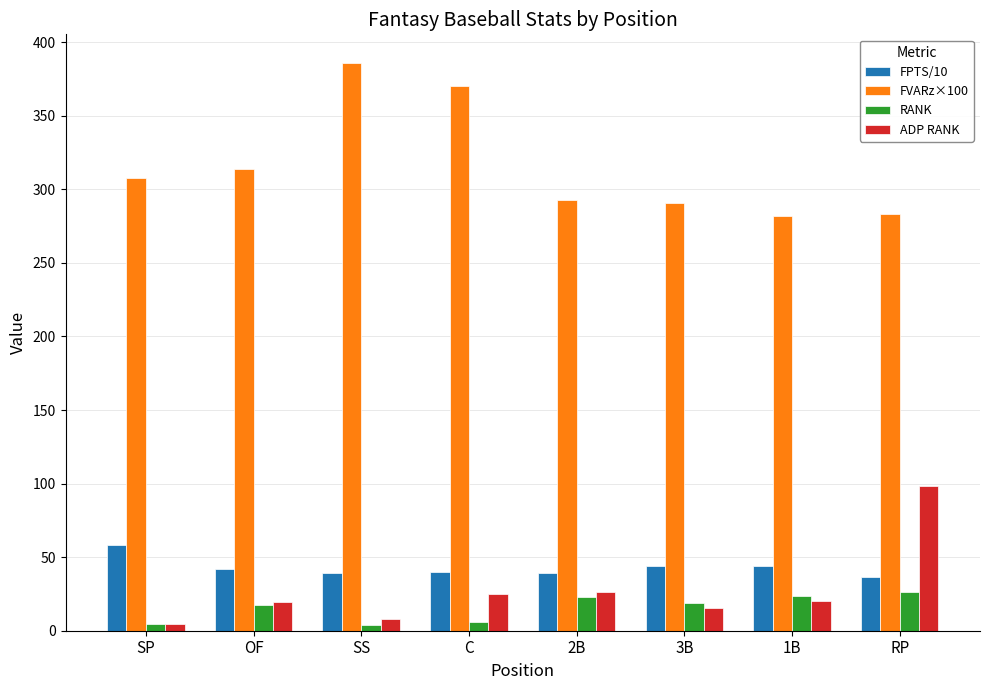

Is the value of FVARz×100 at 3B greater than the value of FPTS/10 at C?

Yes